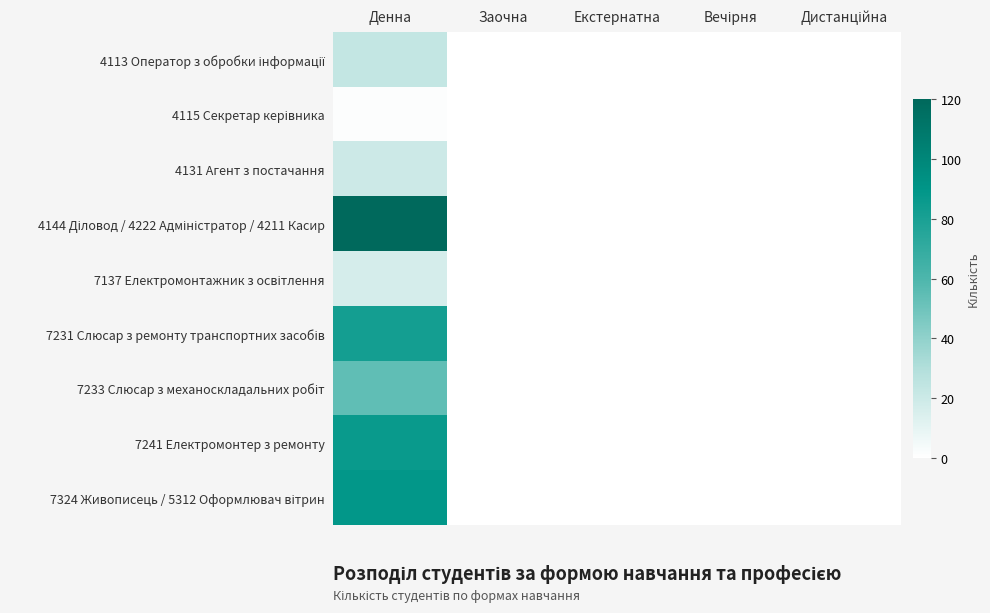

Rank the series by their maximum value, from highest to lowest.

4144 Діловод / 4222 Адміністратор / 4211 Касир, 7324 Живописець / 5312 Оформлювач вітрин, 7241 Електромонтер з ремонту, 7231 Слюсар з ремонту транспортних засобів, 7233 Слюсар з механоскладальних робіт, 4113 Оператор з обробки інформації, 4131 Агент з постачання, 7137 Електромонтажник з освітлення, 4115 Секретар керівника